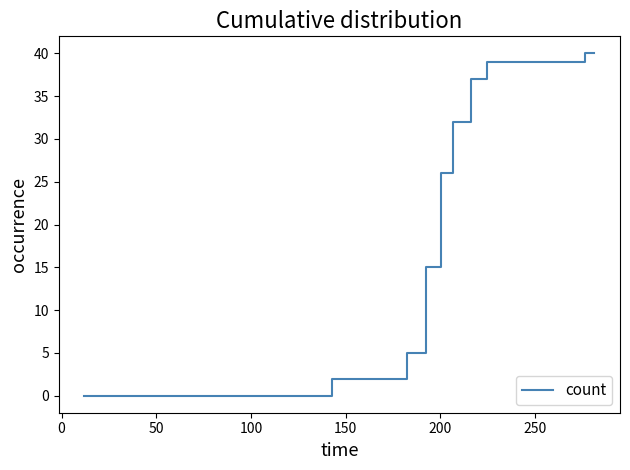

What is the difference between the maximum and minimum values?

40